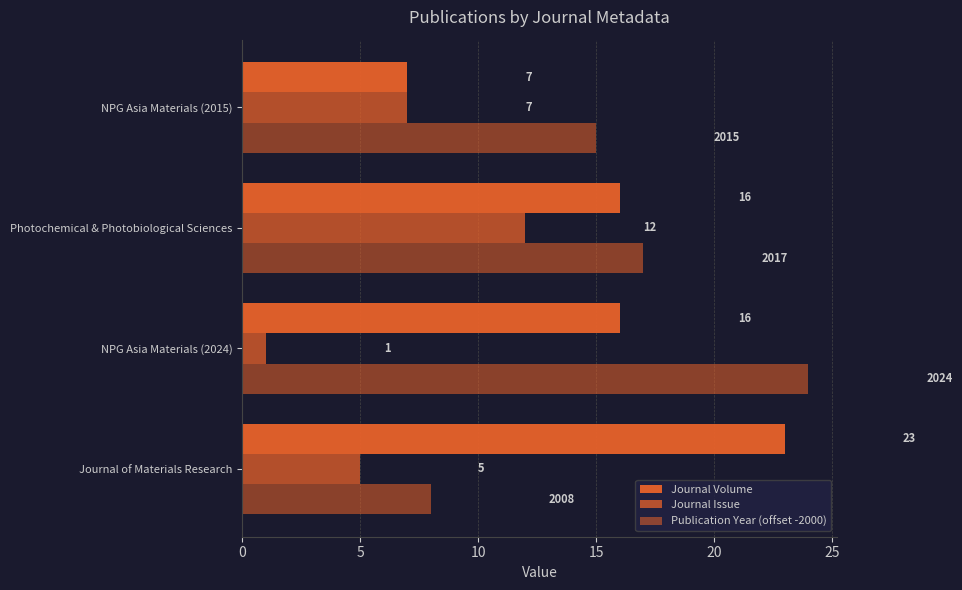

Reading left to right, what are all the values shown in this chart?

Journal Volume: 23	16	16	7
Journal Issue: 5	1	12	7
Publication Year (offset -2000): 8	24	17	15